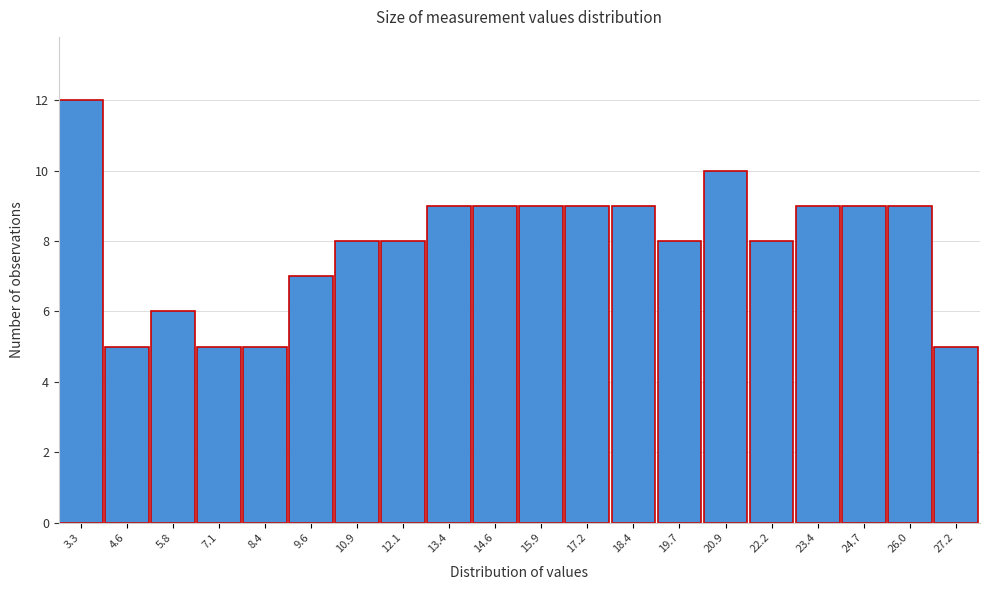

Reading left to right, list all the values displayed in this chart.

12	5	6	5	5	7	8	8	9	9	9	9	9	8	10	8	9	9	9	5